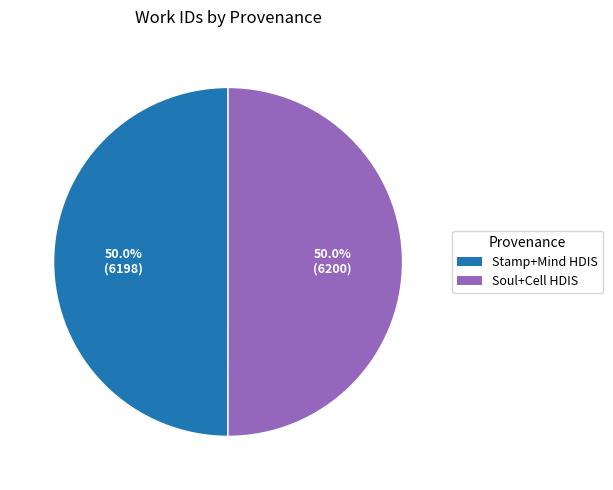

What percentage is NOT represented by Soul+Cell HDIS?

50.0%